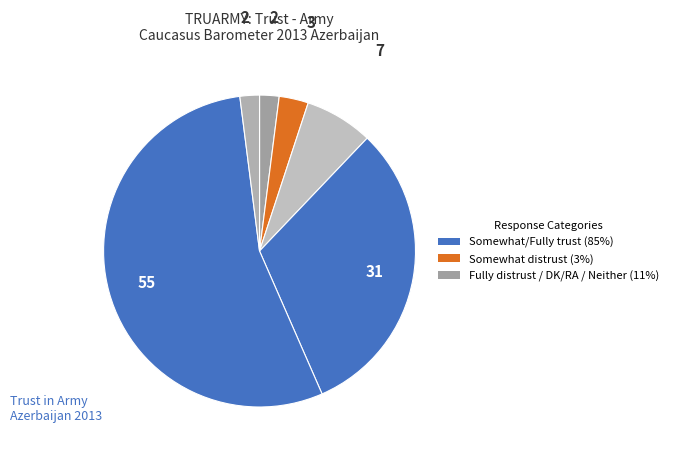

How many segments does this pie chart have?

6